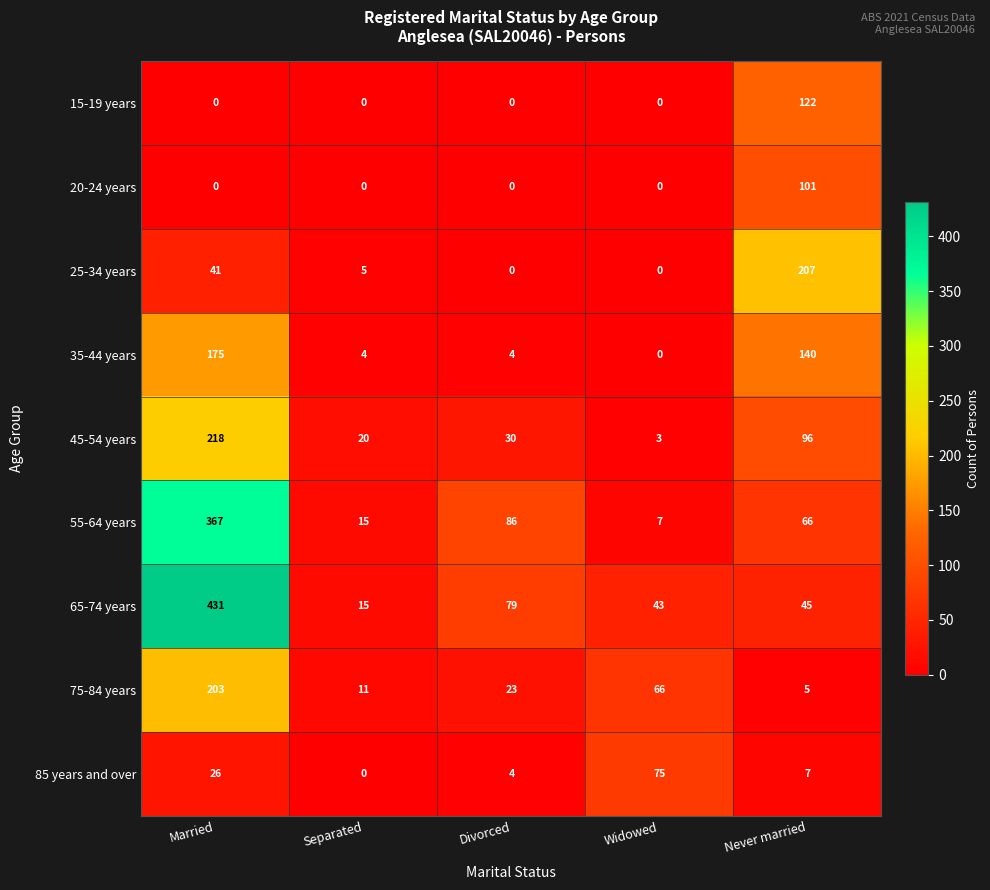

Is it true that 35-44 years equals 7 at Separated?

False